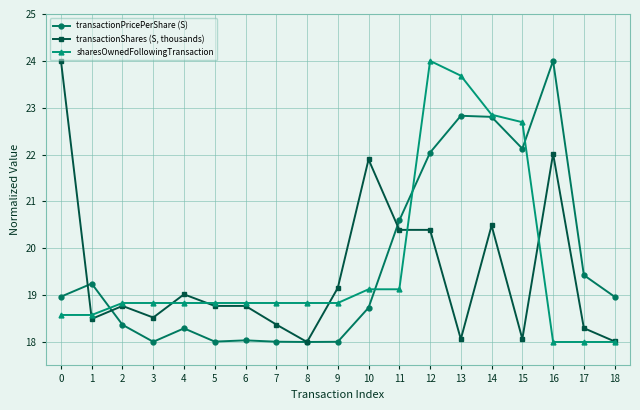

True or false: transactionPricePerShare (S) has a value of 32.0 at 17.

False